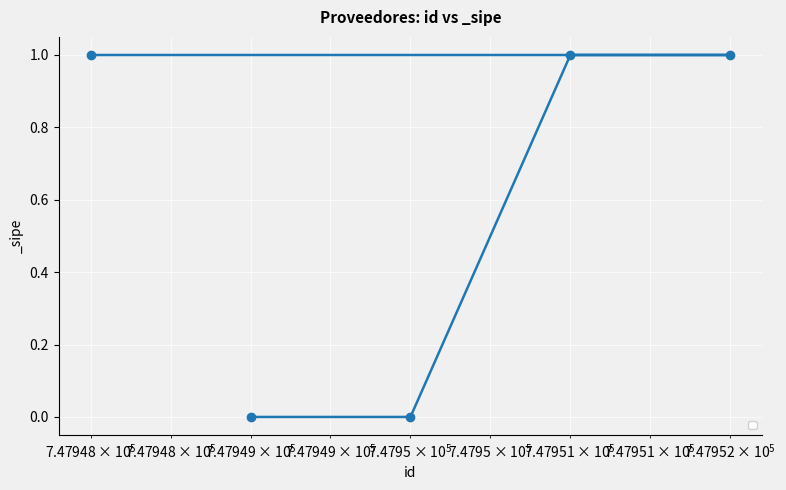

What is the value of the 5th point from the left?

1